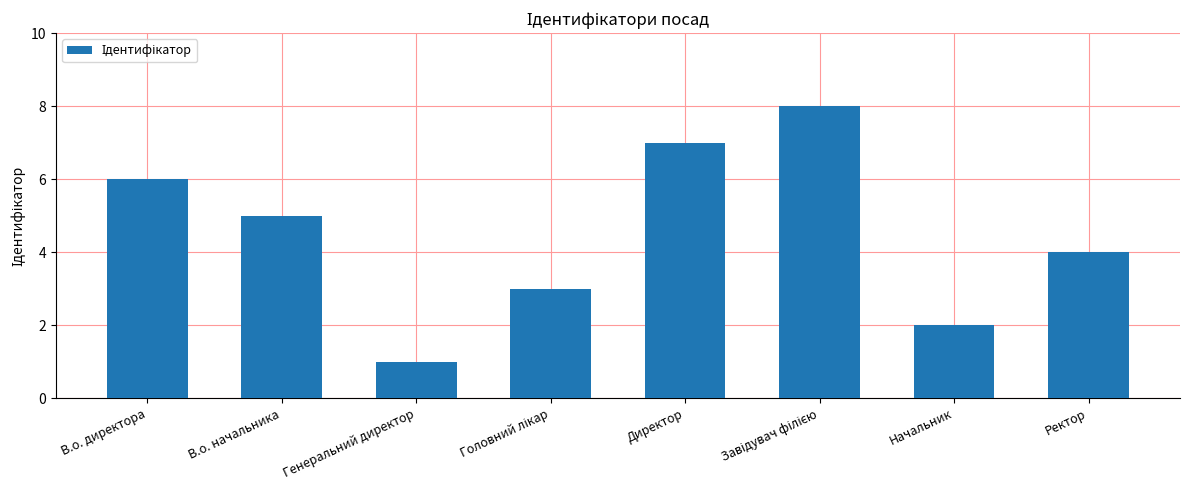

How many values are between 3 and 7?

5